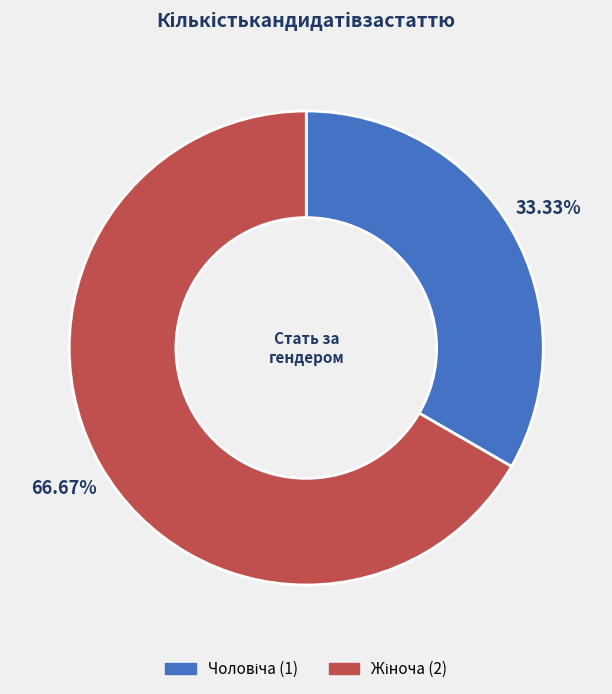

Which has a higher value, Жіноча or Чоловіча?

Жіноча